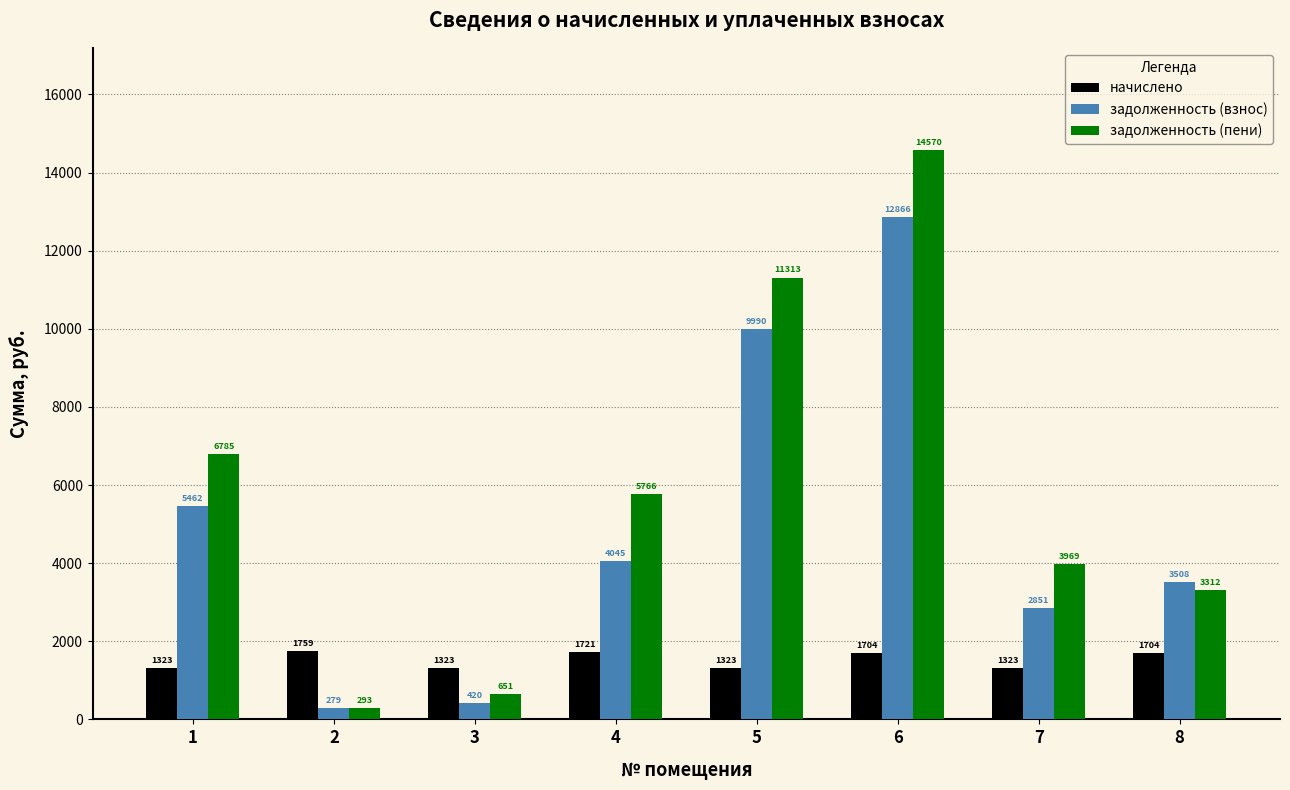

What is the difference between the second highest and second lowest values in the задолженность (взнос) series?

9569.4